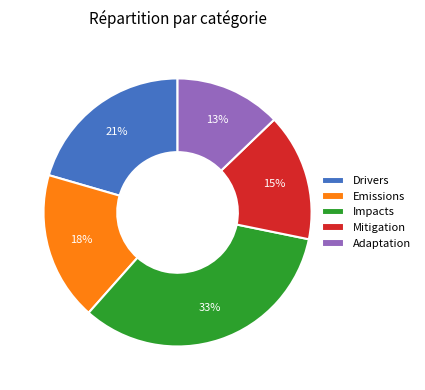

To the nearest percent, what portion does Adaptation represent?

13%